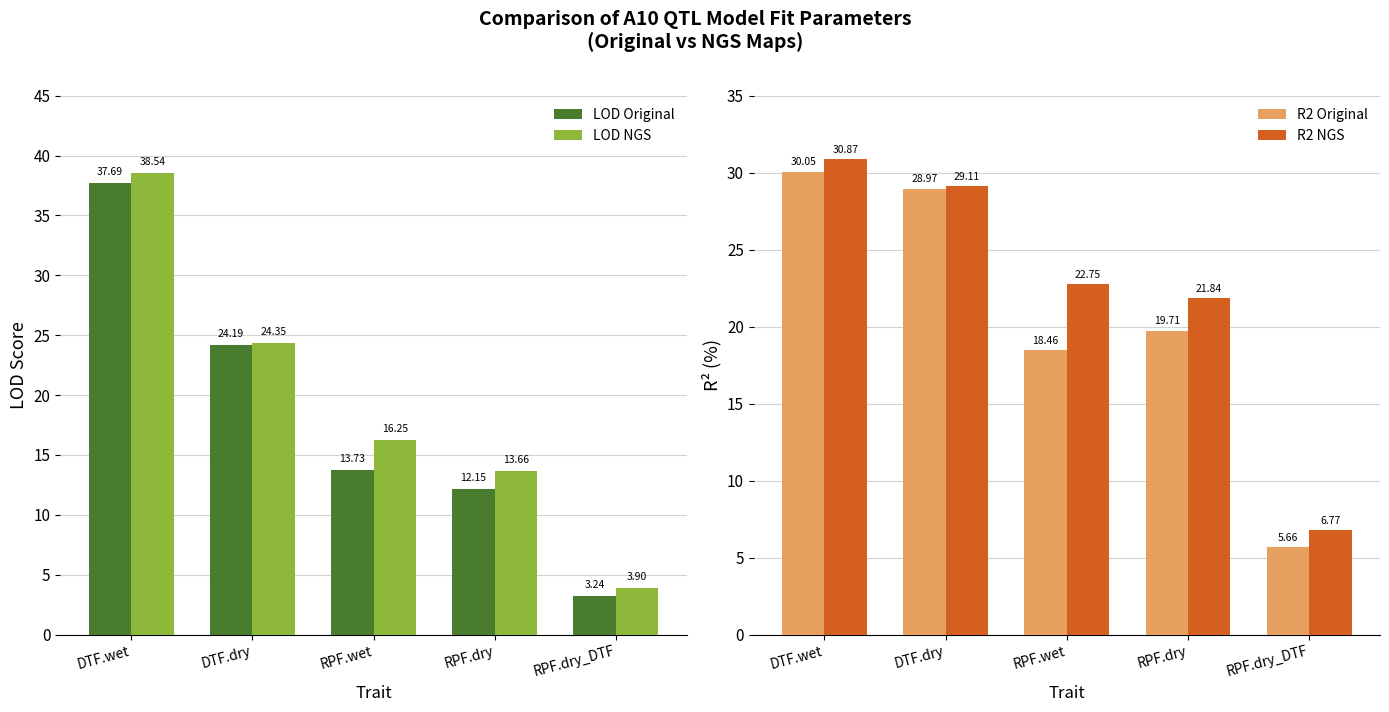

How many categories are shown in the chart?

5